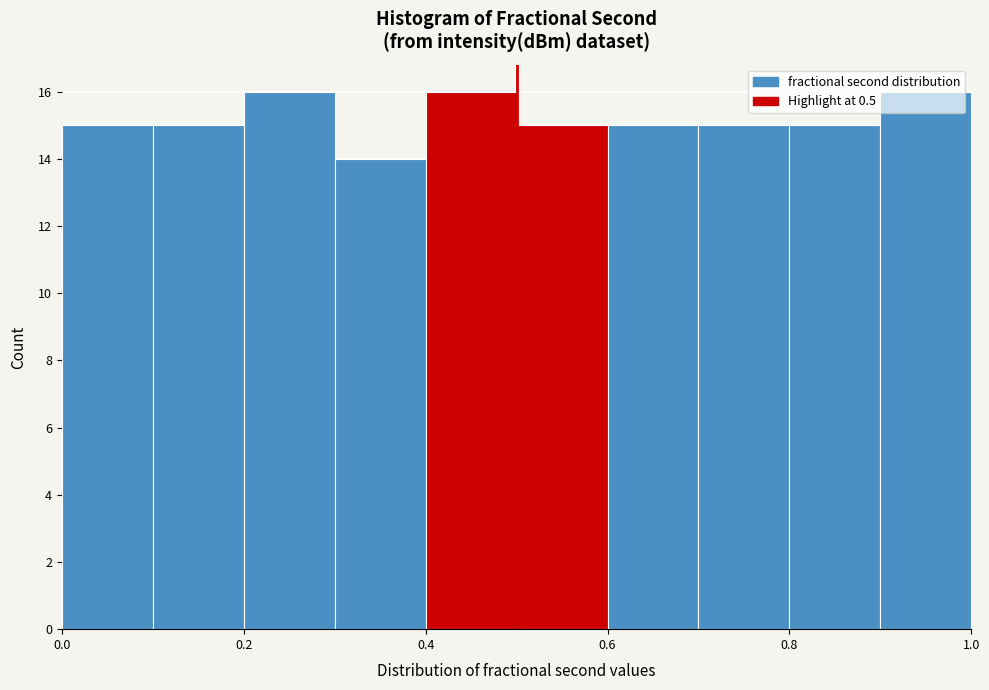

Reading left to right, transcribe this chart: for each bar, give the range it covers on the x-axis and its height. The values are not printed on the chart, so give them approximately, as read against the axis.

0.0 to 0.1: 15
0.1 to 0.2: 15
0.2 to 0.3: 16
0.3 to 0.4: 14
0.4 to 0.5: 16
0.5 to 0.6: 15
0.6 to 0.7: 15
0.7 to 0.8: 15
0.8 to 0.9: 15
0.9 to 1.0: 16